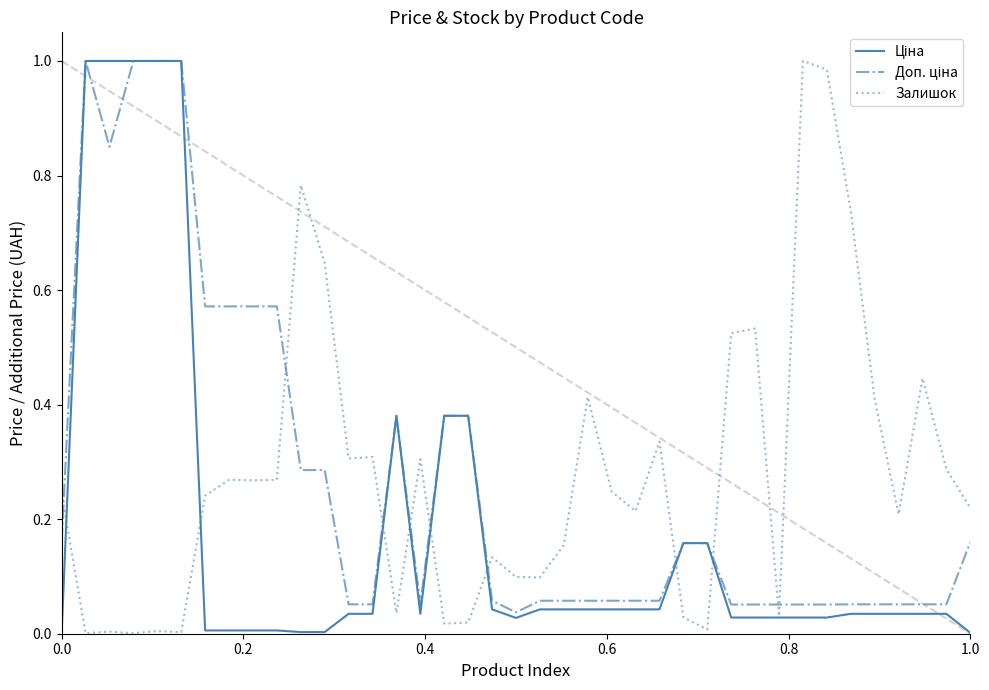

Does the chart display data point markers on the line(s)?

No